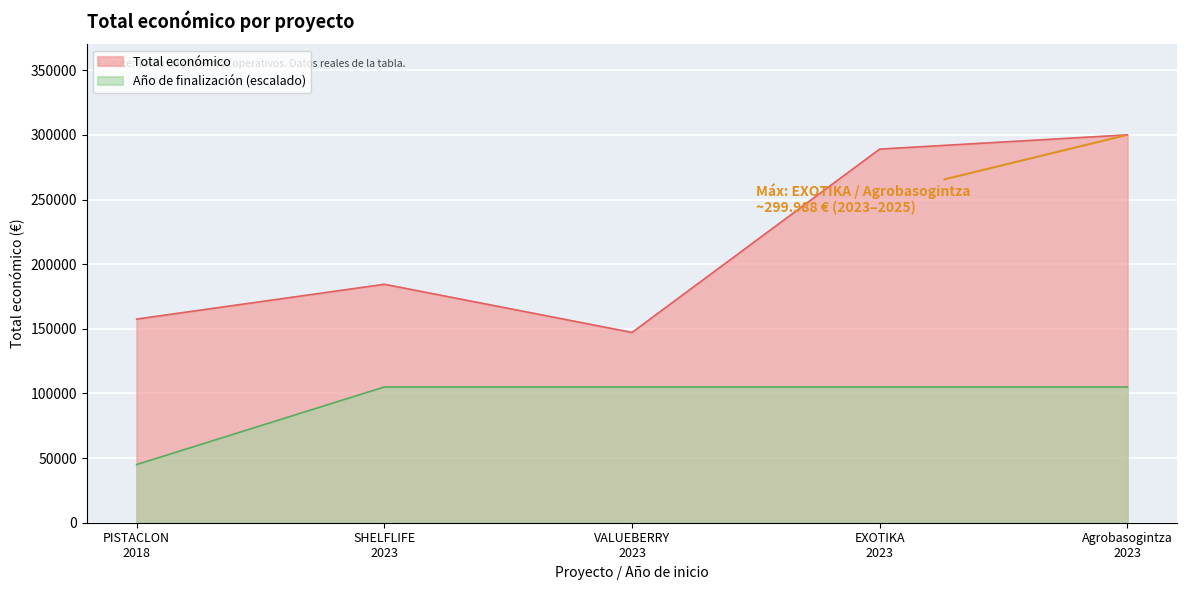

List the series in order of their peak value, lowest first.

Año de finalización (escalado), Total económico